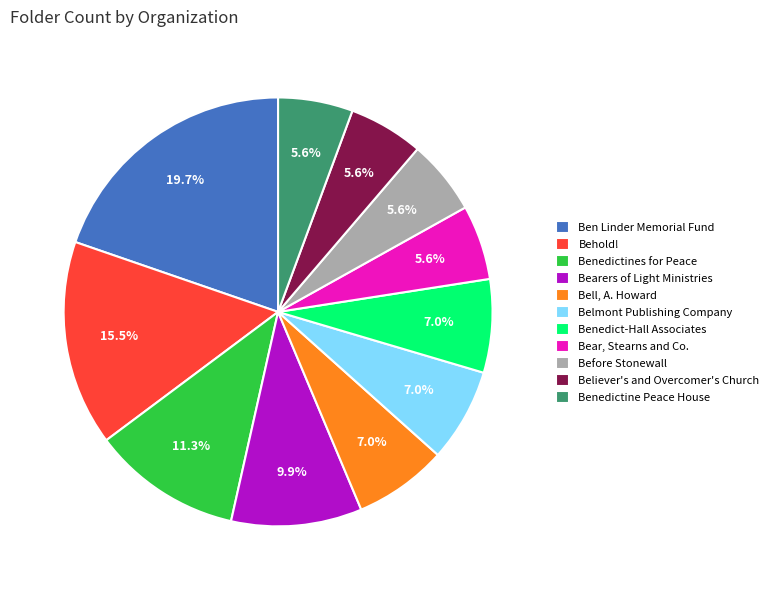

What percentage is the Benedictines for Peace slice, to the nearest percent?

11%